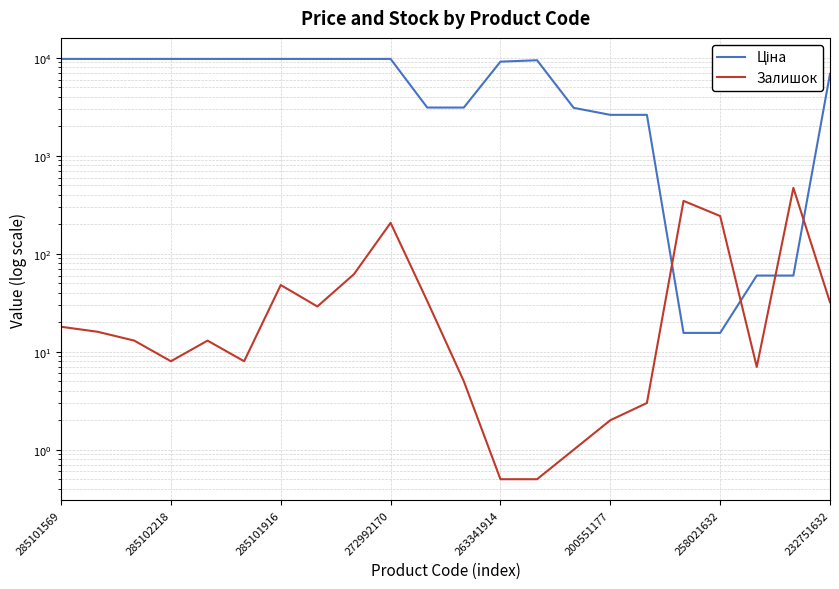

Where is the first local maximum for Ціна?

13